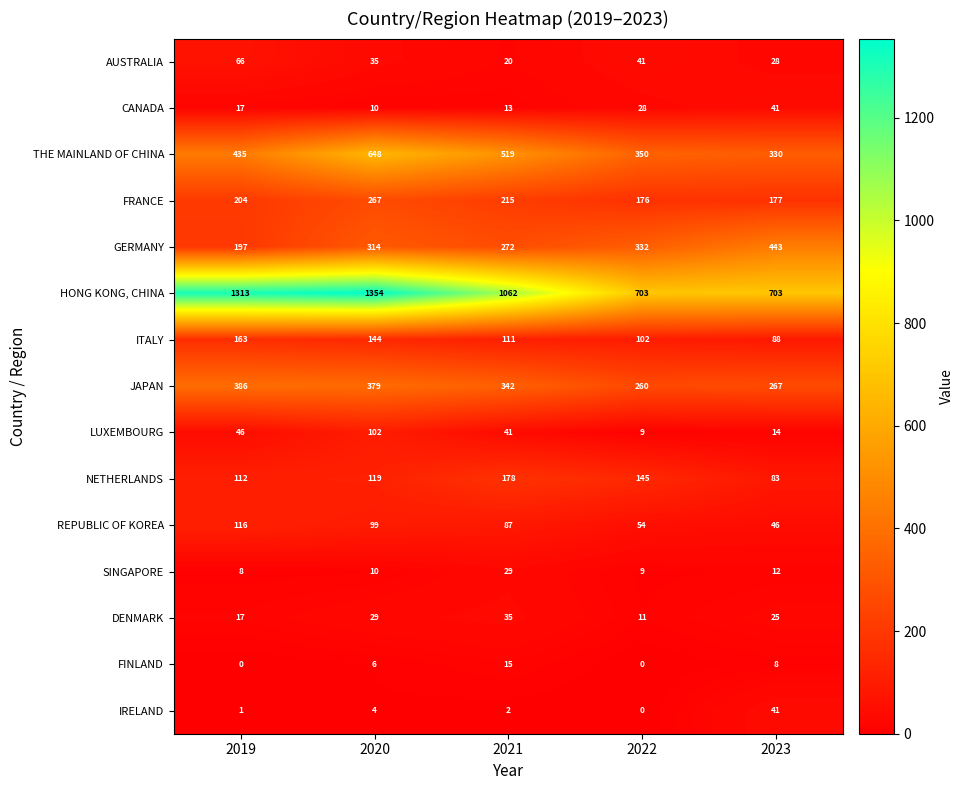

Is it true that AUSTRALIA equals 23 at 2020?

False